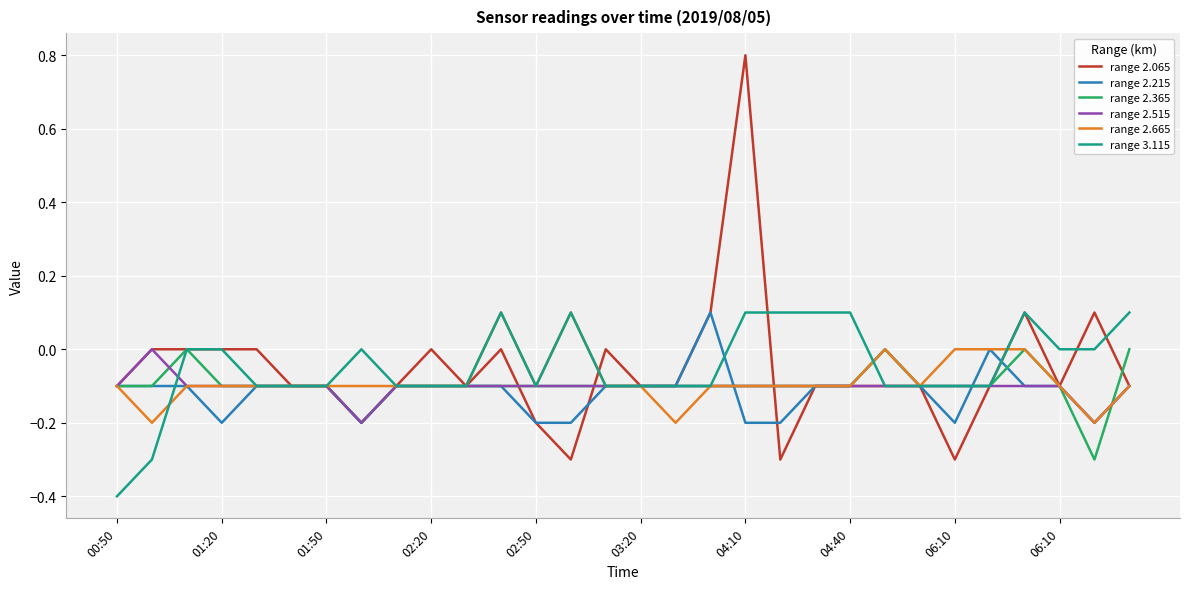

Which series has the widest spread of values?

range 2.065